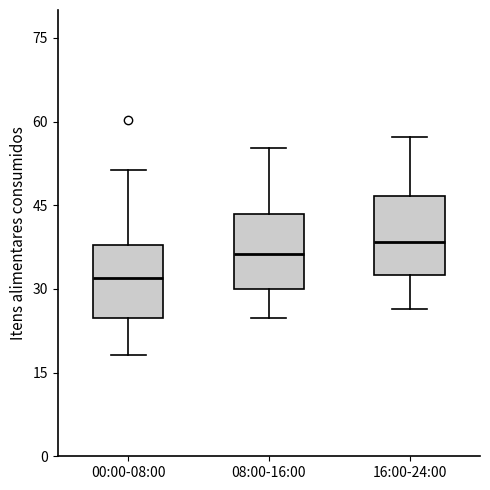

Where is the lower edge of the box for 16:00-24:00 on the y-axis? The values are not printed on the chart, so give them approximately, as read against the axis.

32